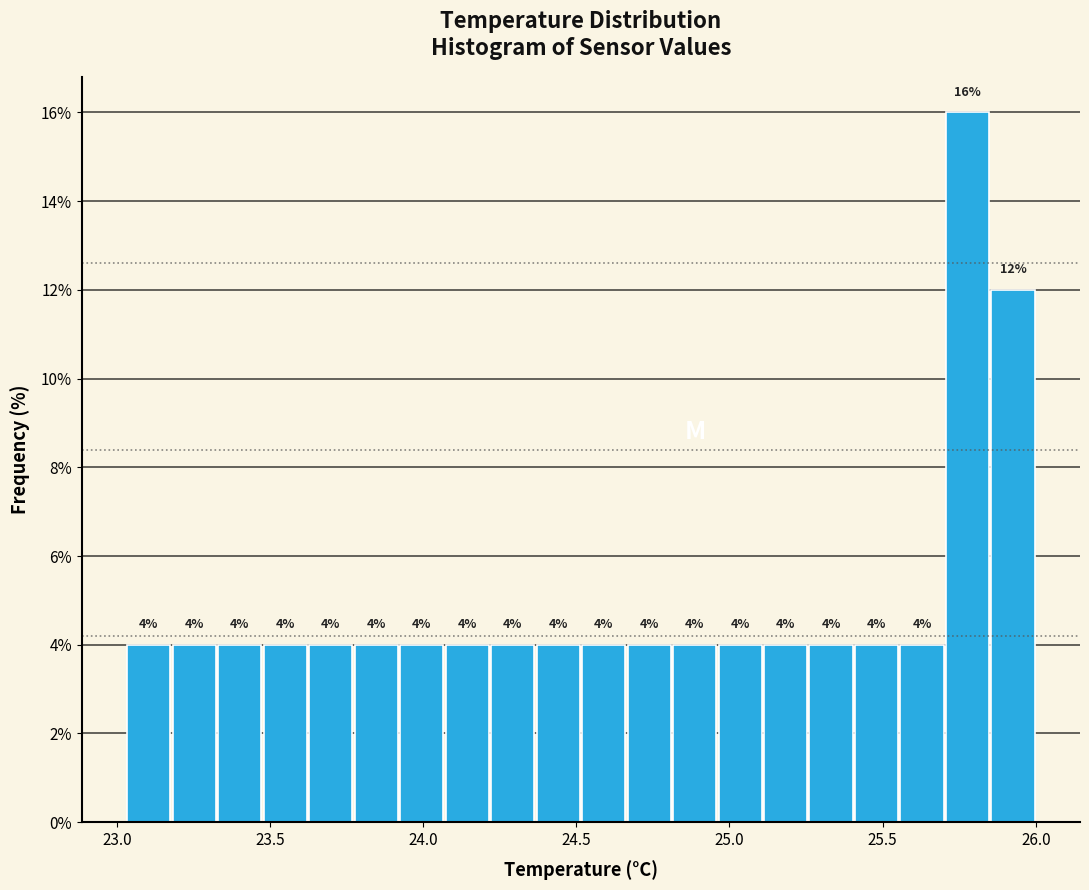

Around what value on the x-axis is the tallest bar? Give the approximate position of its centre, as read against the axis.

25.80